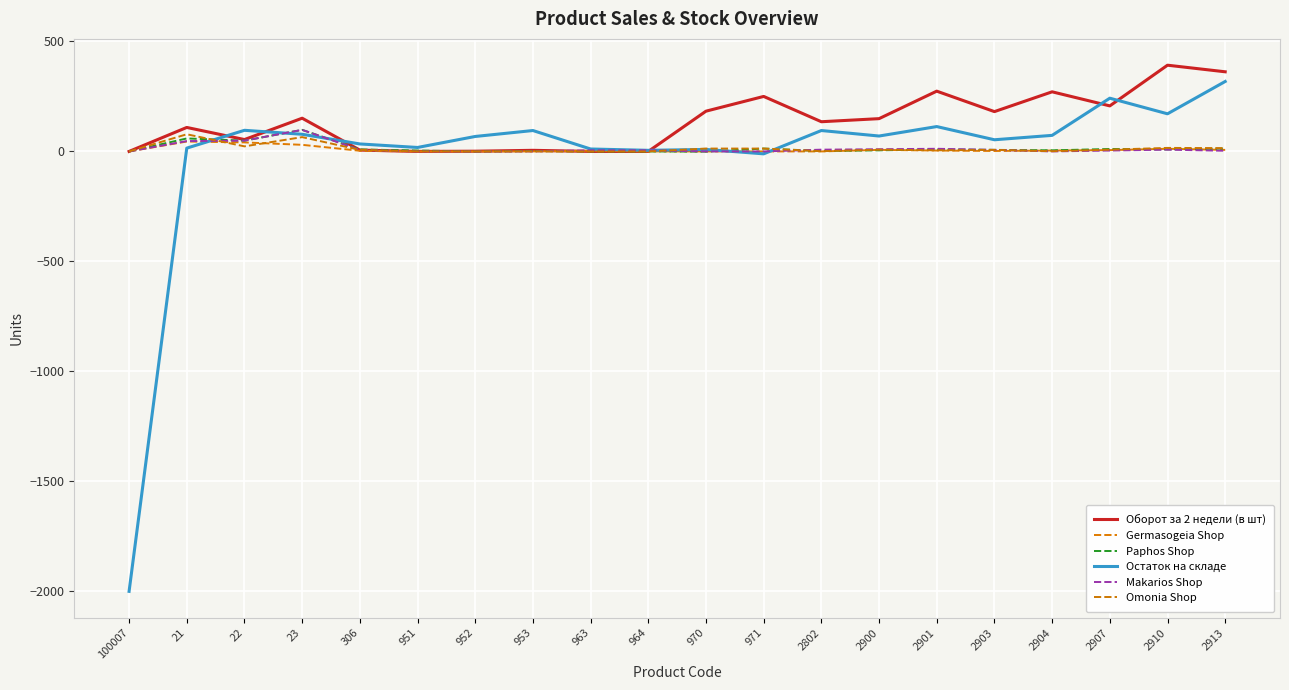

Rank the series by their maximum value, from lowest to highest.

Germasogeia Shop, Omonia Shop, Paphos Shop, Makarios Shop, Остаток на складе, Оборот за 2 недели (в шт)